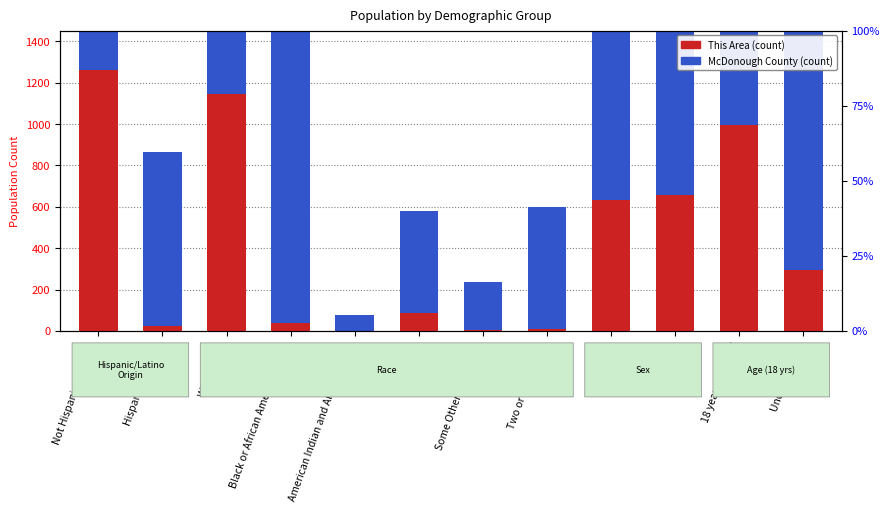

Which series changed the most between Some Other Race alone and Female?

McDonough County